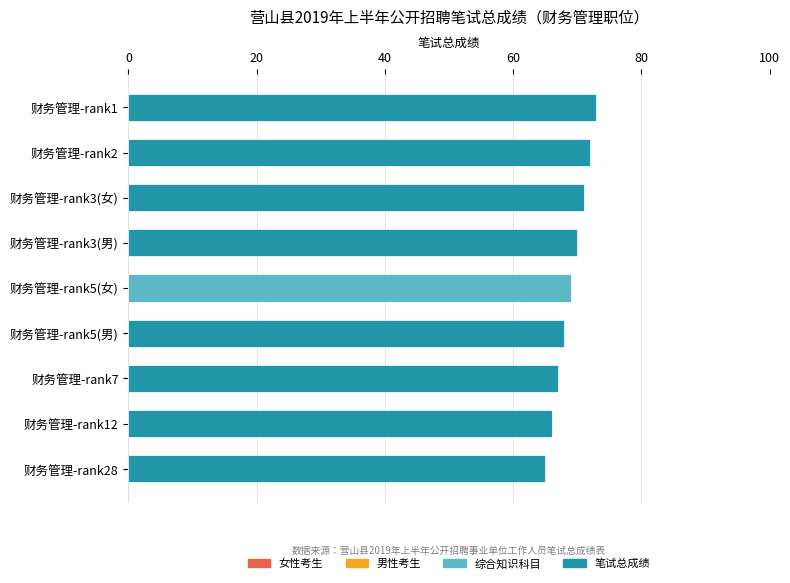

What is the value of the 1st bar from the top?

73